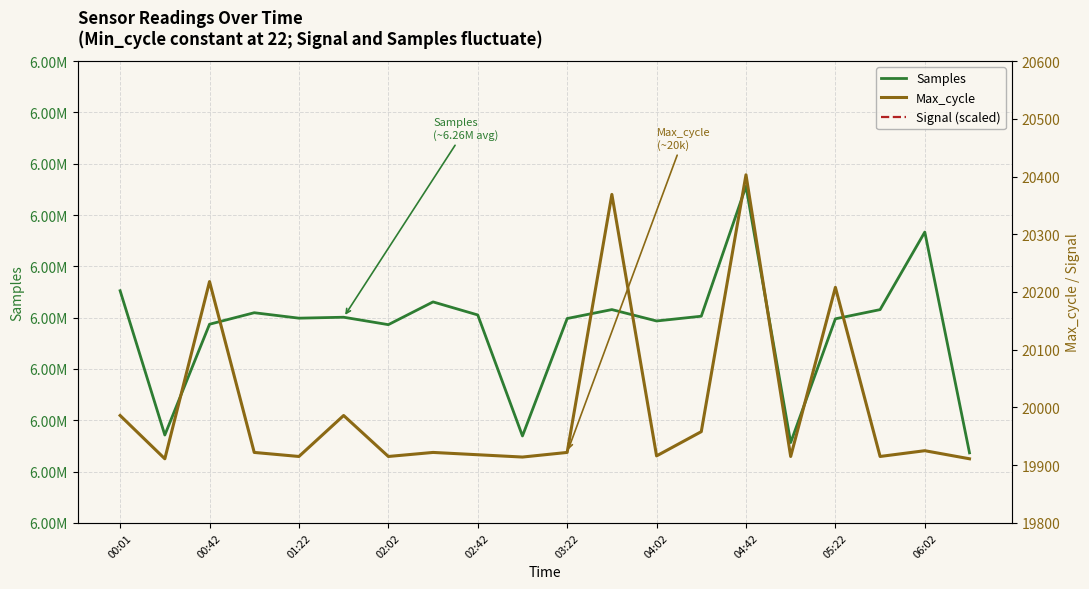

Reading right to left, list all the values displayed in this chart.

Samples: 6233641	6276681	6261560	6259768	6235650	6285590	6260273	6259347	6261566	6259826	6236931	6260520	6263063	6258630	6260077	6259894	6260954	6258712	6237120	6265241
Max_cycle: 19911	19925	19915	20208	19915	20403	19958	19916	20369	19922	19914	19918	19922	19915	19986	19915	19922	20218	19911	19986
Signal (scaled): 21120	21360	21360	21360	21120	21120	21360	21120	20880	20880	21120	20880	21120	21120	21360	21360	21120	20880	21120	21360